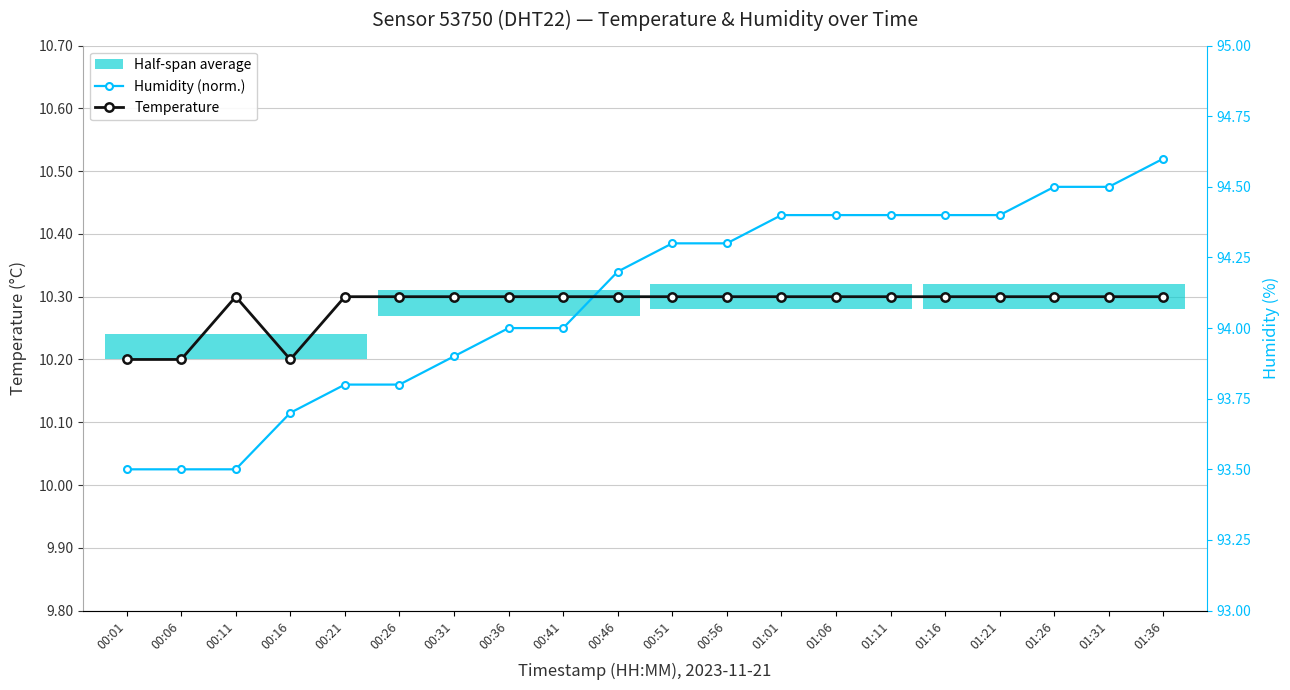

What is the label of the 18th point from the left?

01:26